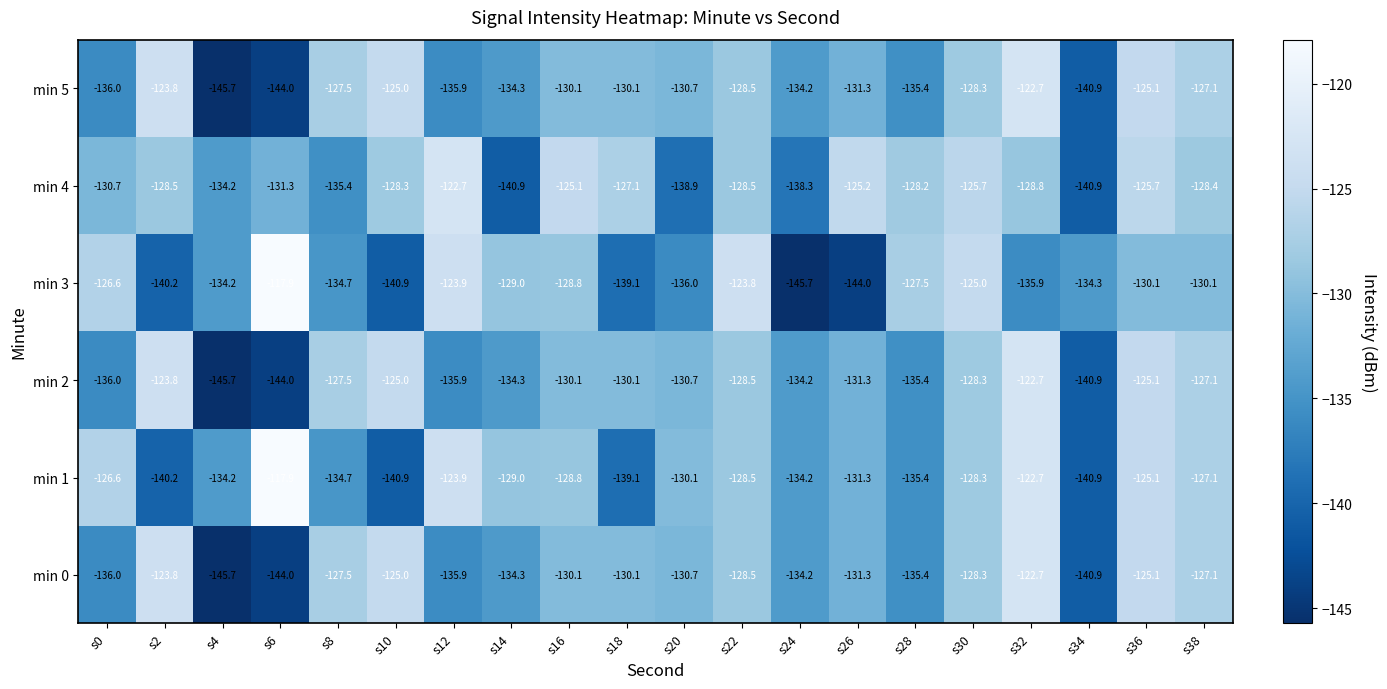

At which category is the sum across all series the highest?

s32